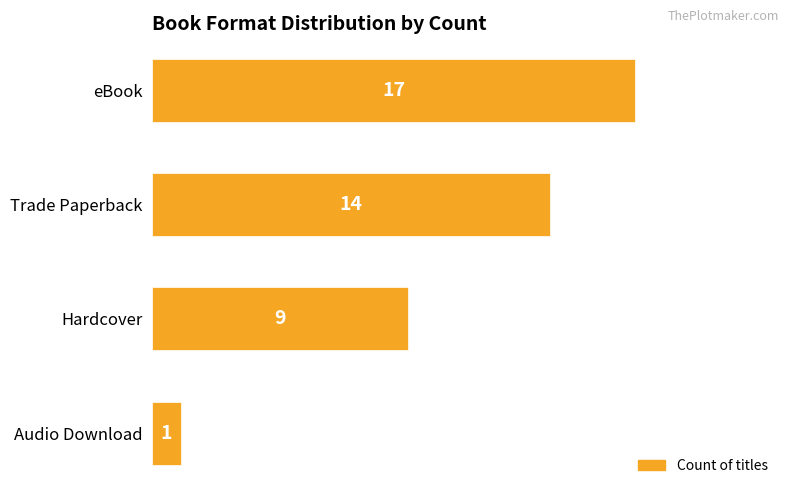

List the labels in order of value, largest first.

eBook, Trade Paperback, Hardcover, Audio Download